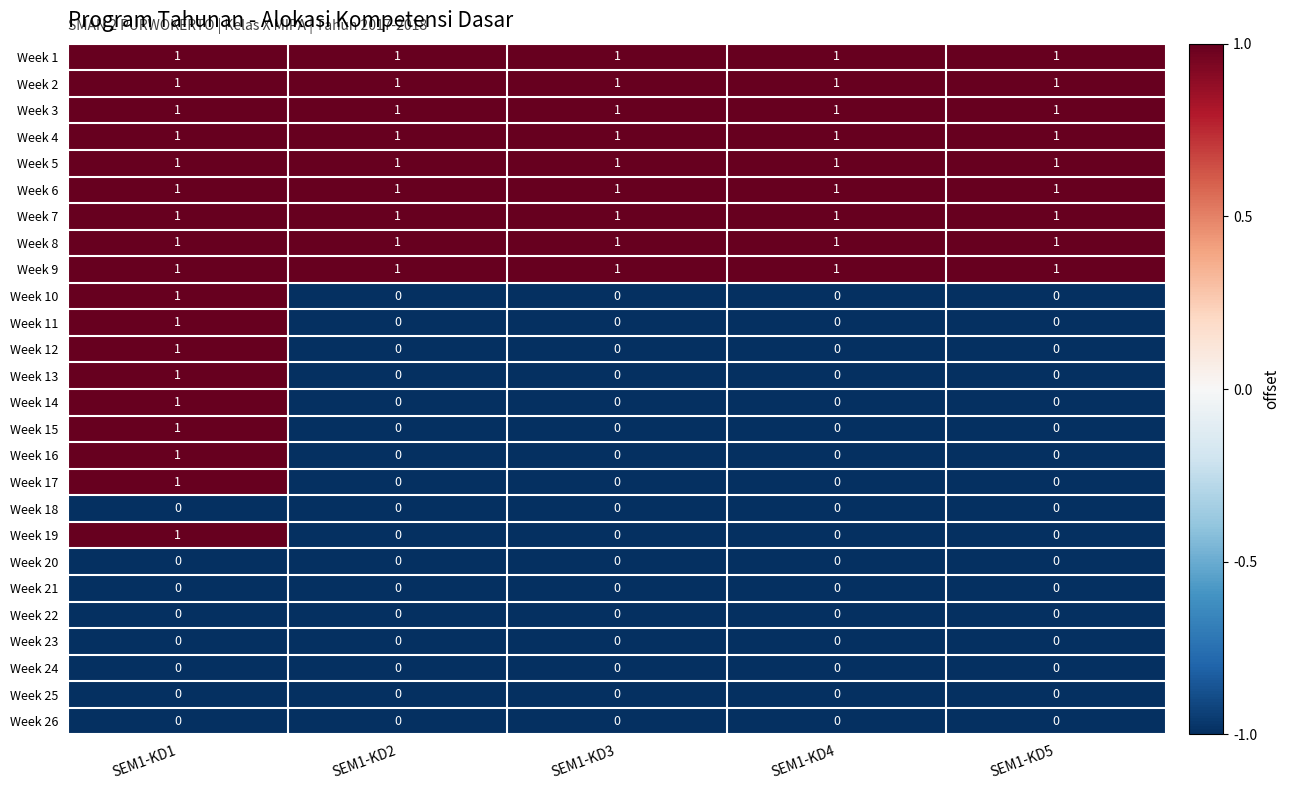

At how many categories does at least one series exceed 0?

5